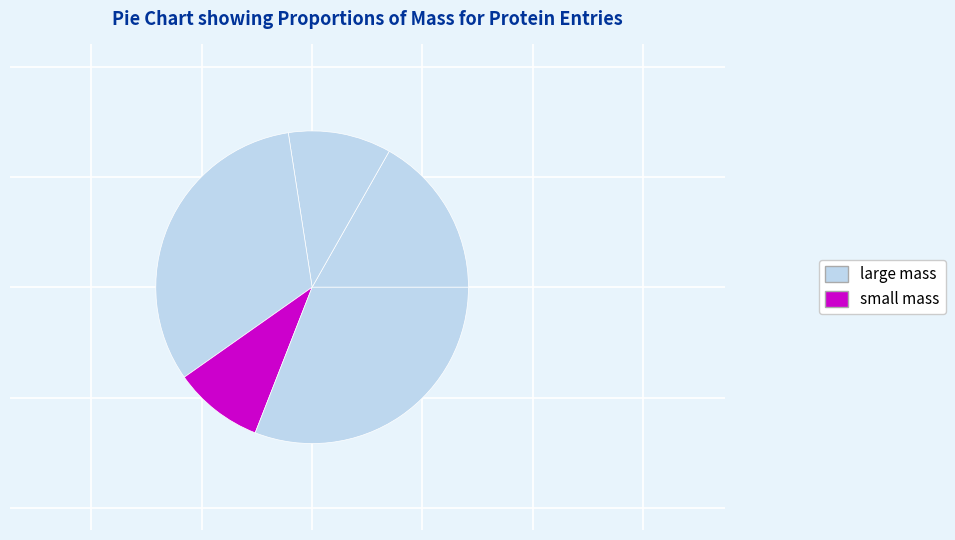

How many slices are in this pie chart?

5